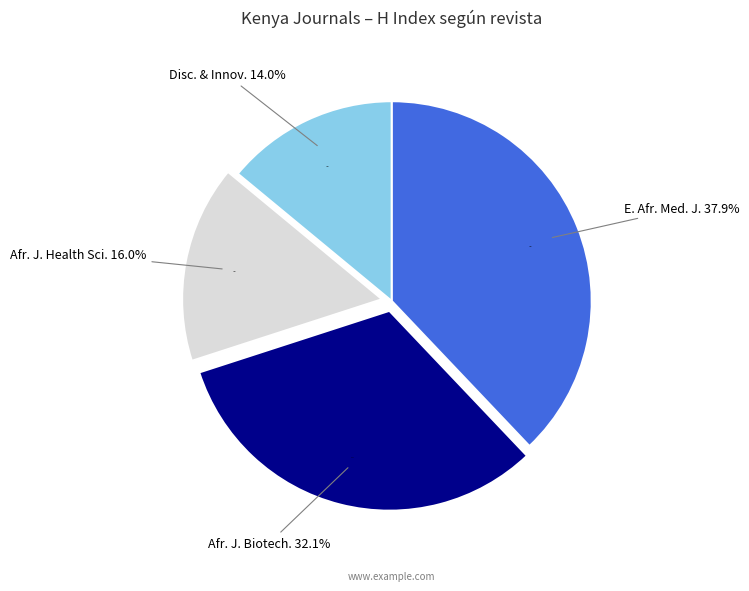

What percentage is NOT represented by African Journal of Biotechnology?

67.9%